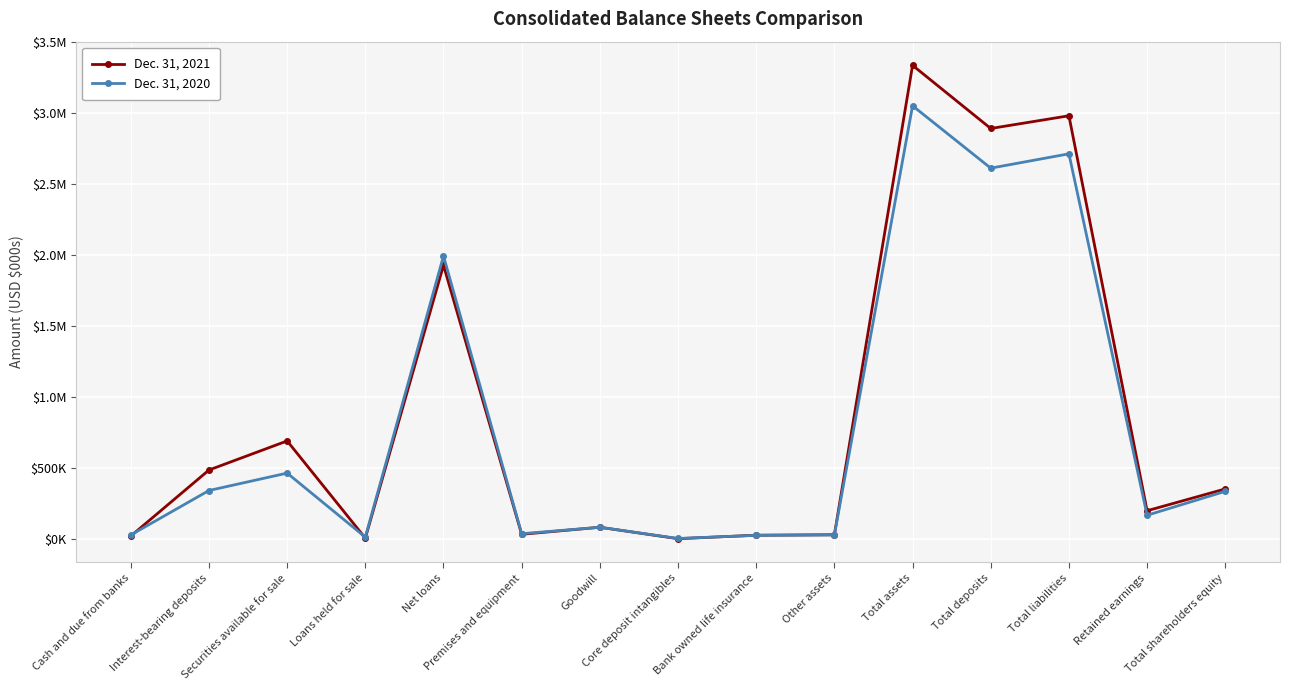

Which series has the widest spread of values?

Dec. 31, 2021